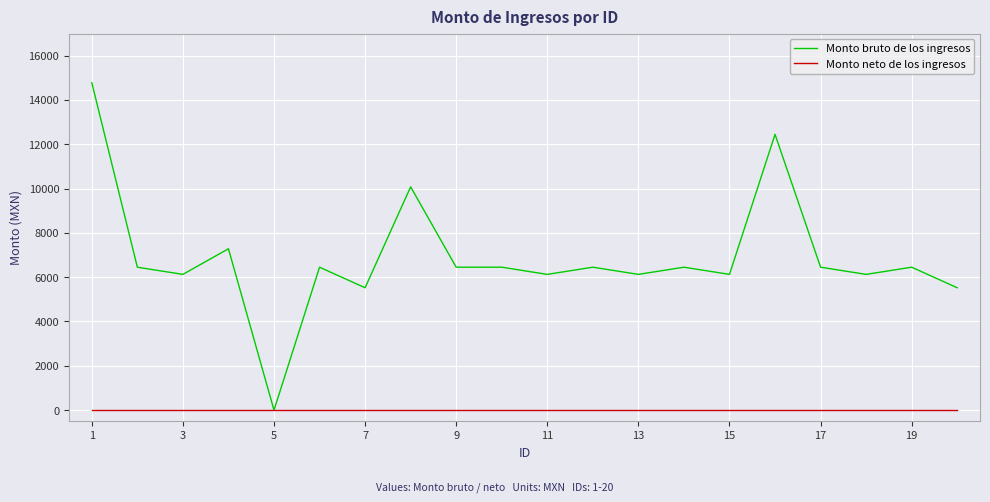

Which series has the largest total across all categories?

Monto bruto de los ingresos